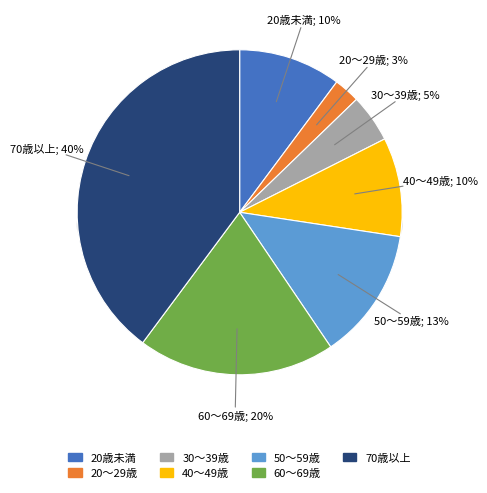

How many slices are in this pie chart?

7